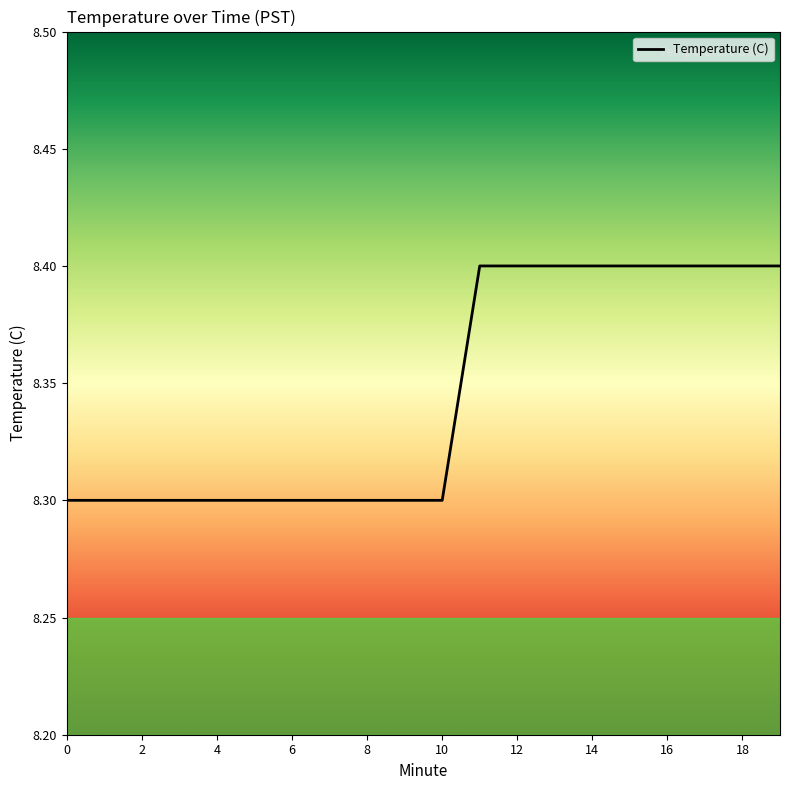

What is the greatest value displayed?

8.4